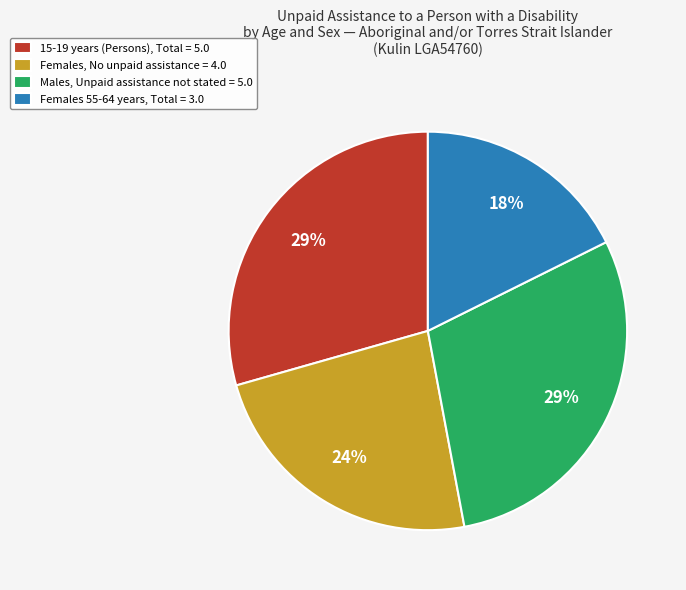

Is there a majority slice in this chart?

No